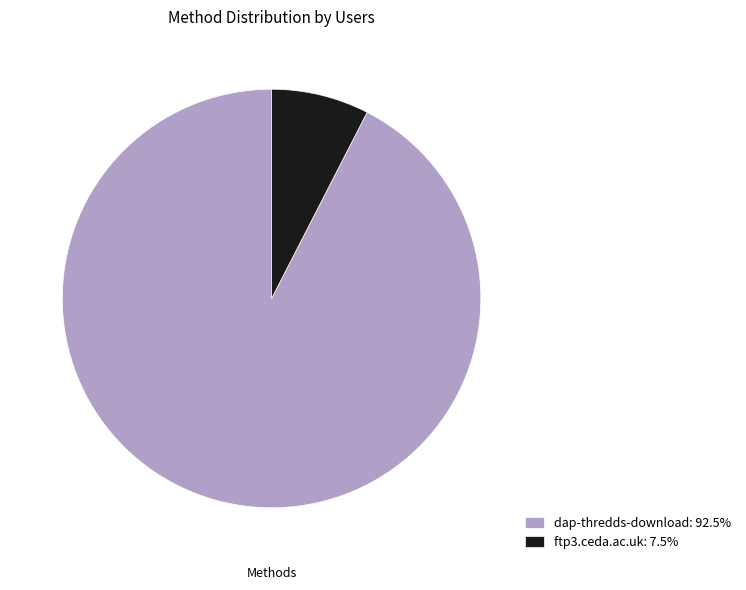

True or false: dap-thredds-download accounts for 92% of the total.

True